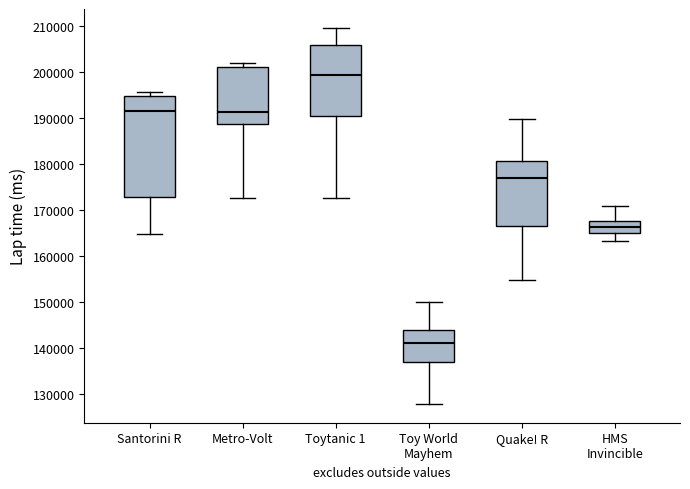

Which box has the highest median line?

Toytanic 1